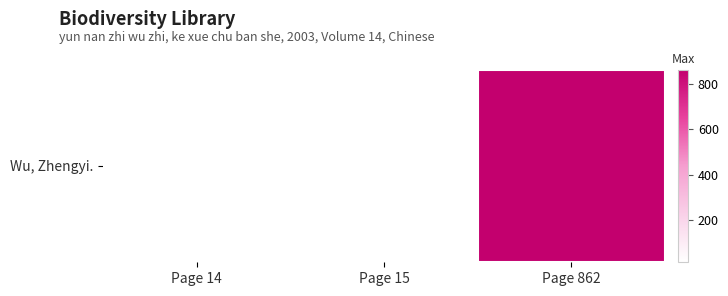

Is it true that the value at Page 862 is 1294?

False